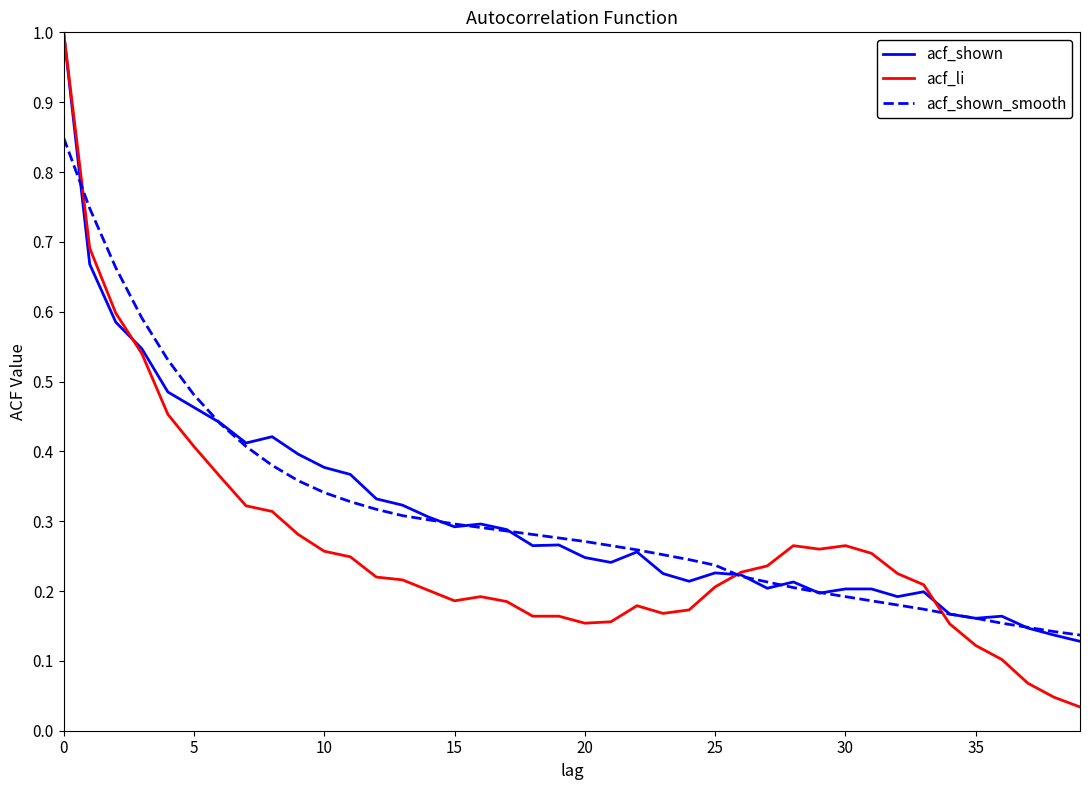

Which series has the largest range (max minus min)?

acf_li